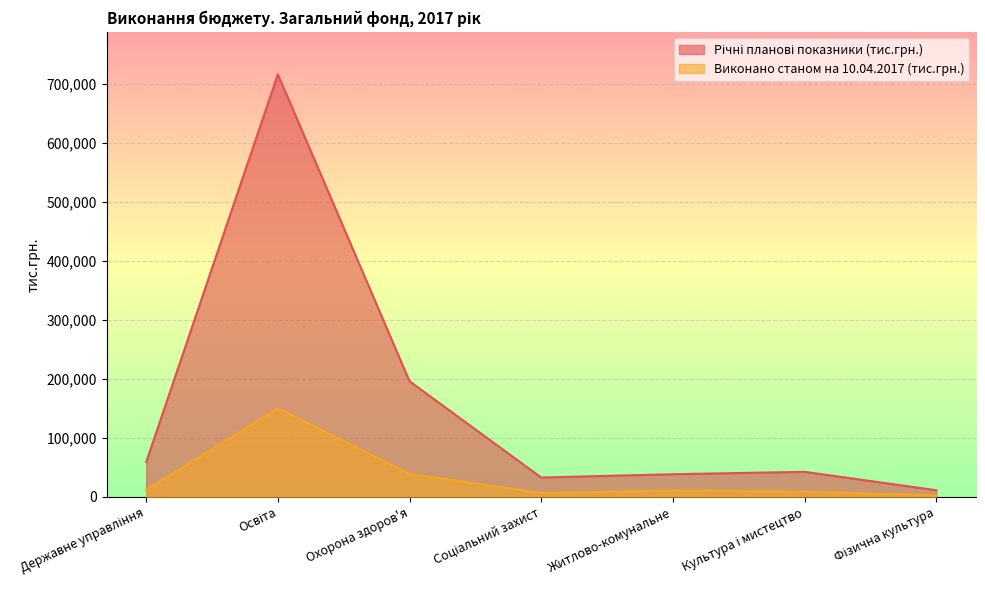

How many lines are shown in the chart?

2